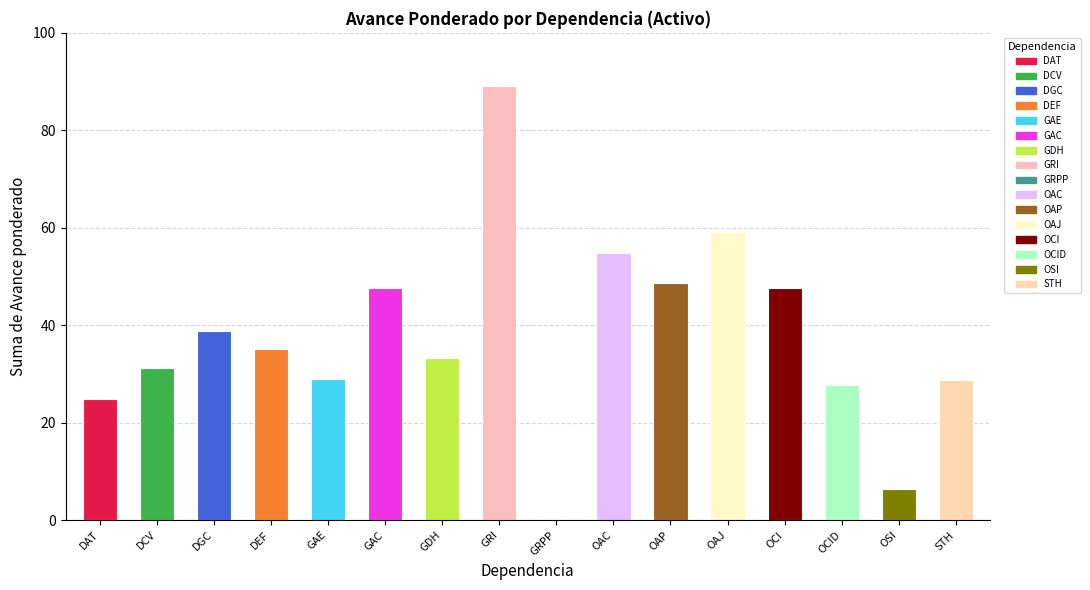

What position from the left is OFICINA ASESORA DE COMUNICACIONES?

10